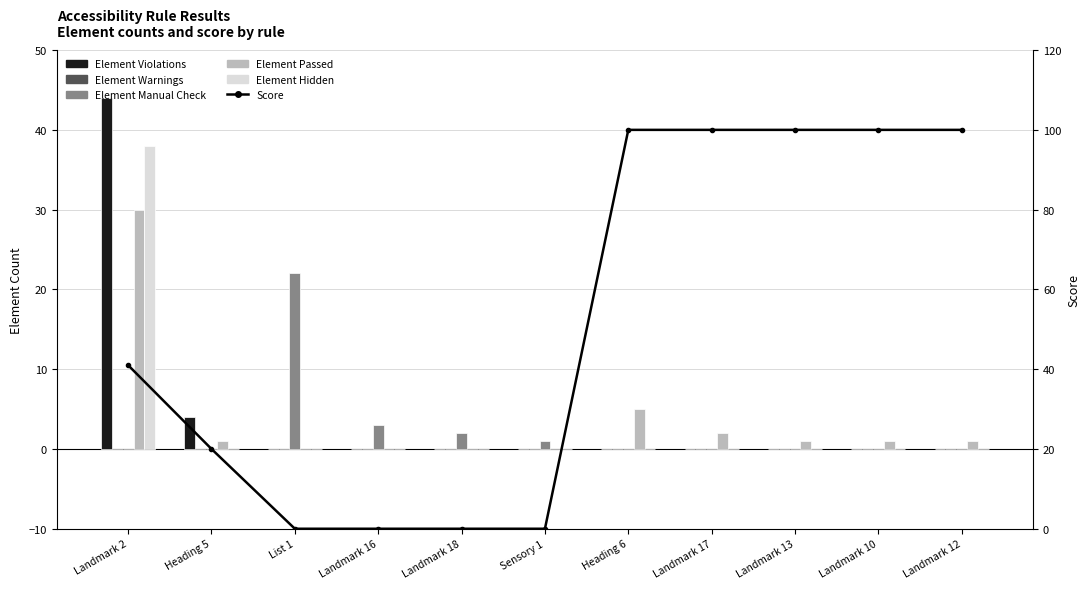

What is the total value across all series at Landmark 13?

101